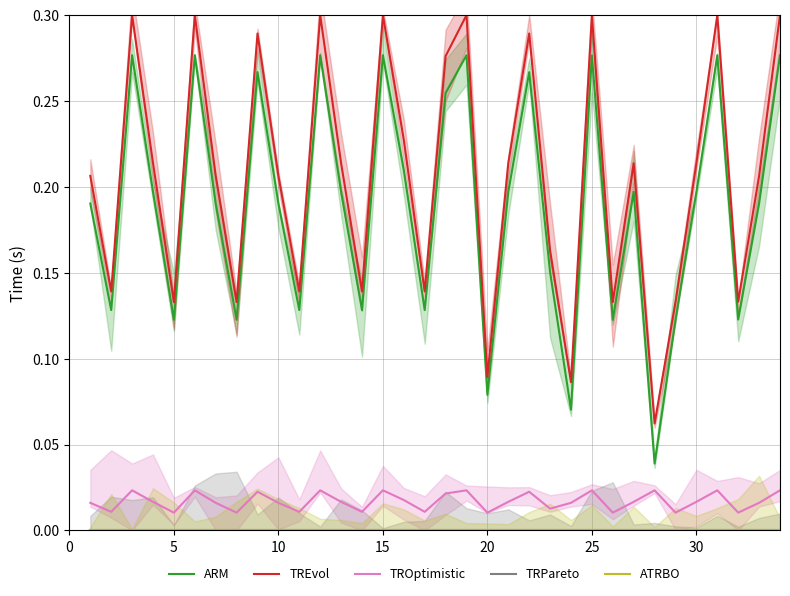

Is the value of ARM at 14 greater than the value of ATRBO at 17?

Yes